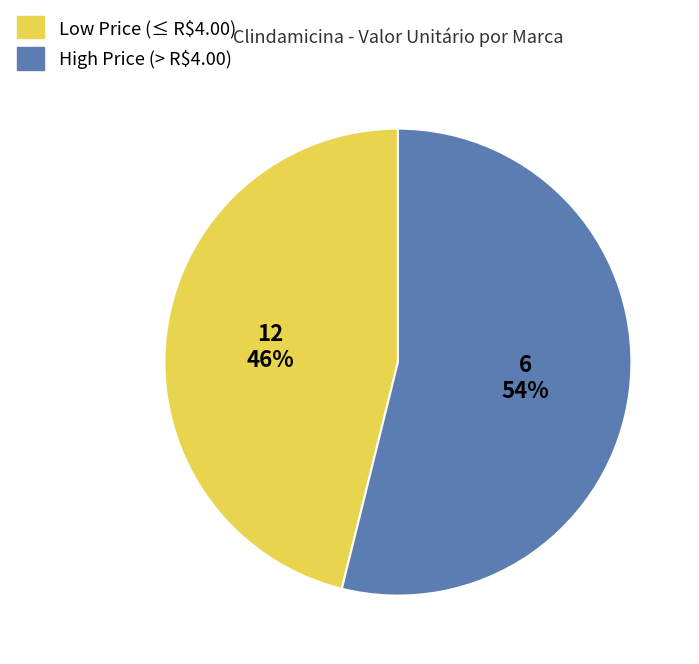

Is there a majority slice in this chart?

Yes